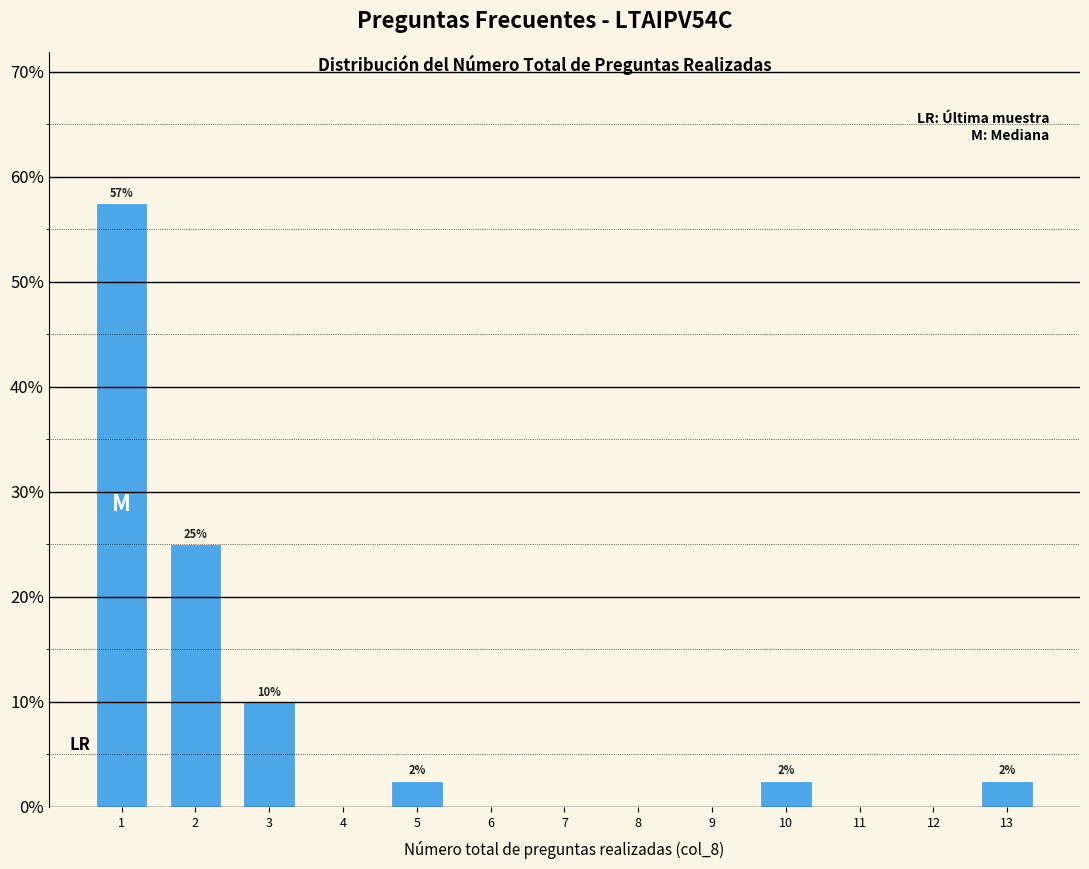

Which range on the x-axis has the tallest bar?

0.5 to 1.5